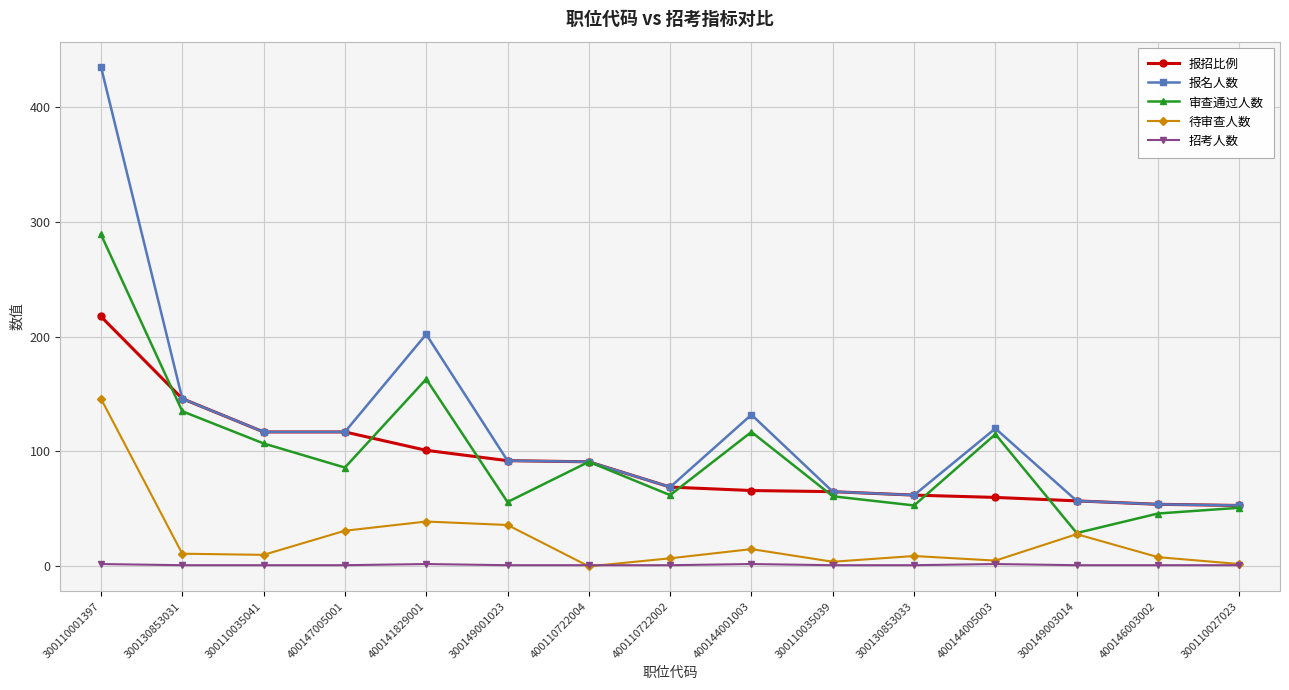

Does the chart display data point markers on the line(s)?

Yes